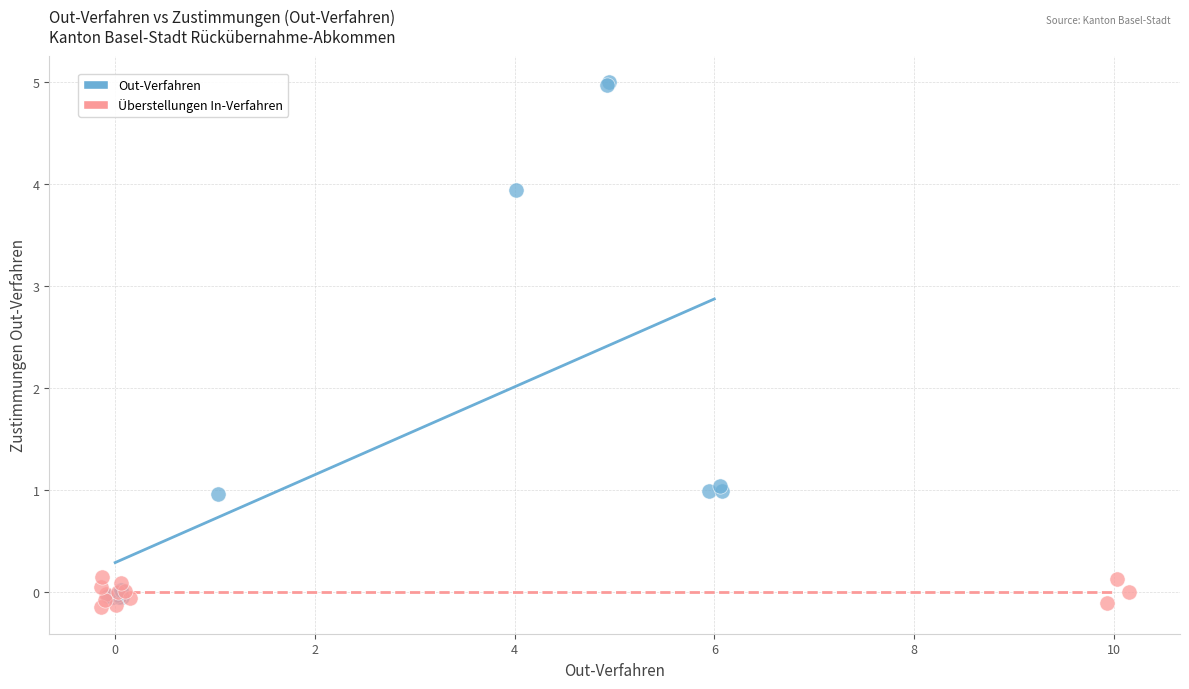

Which series has the widest spread of Y values?

Out-Verfahren